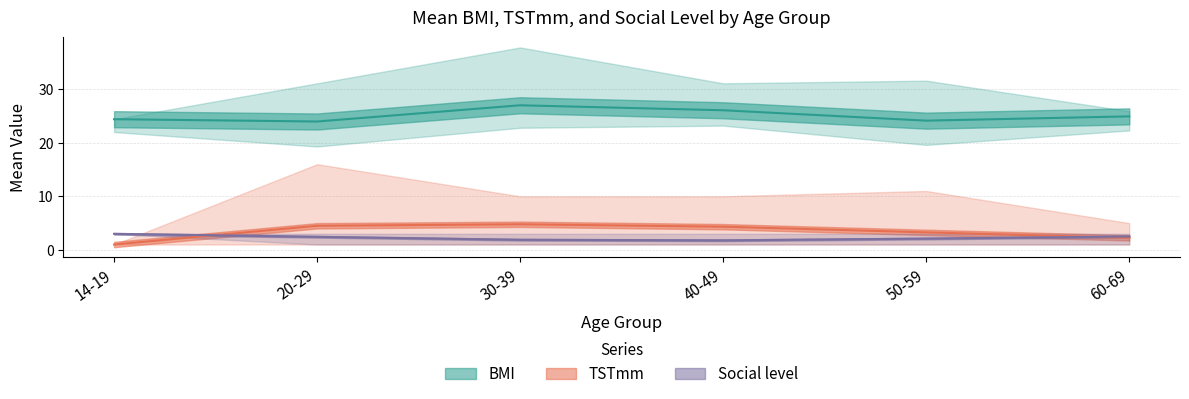

What is the difference between the maximum and minimum values in the BMI series?

3.0